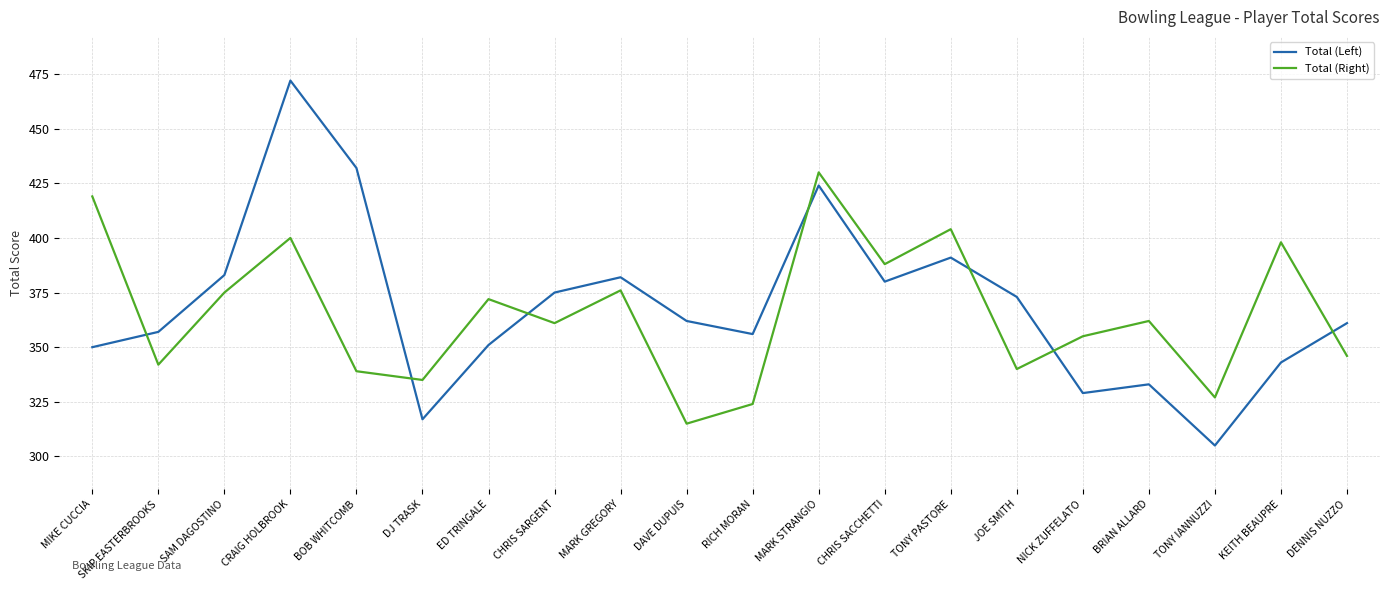

What position from the left is BRIAN ALLARD?

17